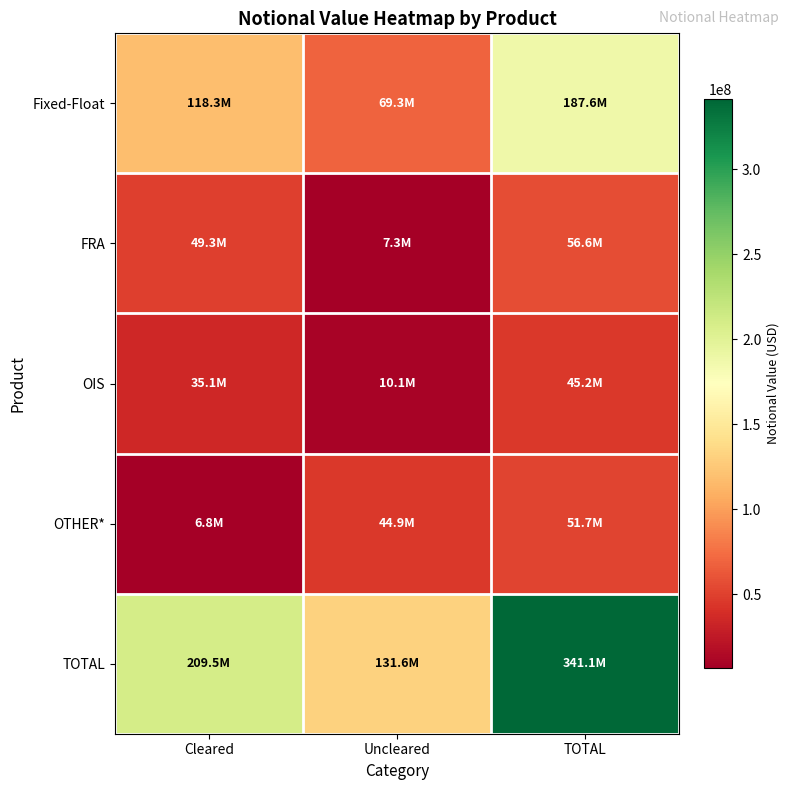

What is the spread (max minus min) of values at TOTAL?

295904963